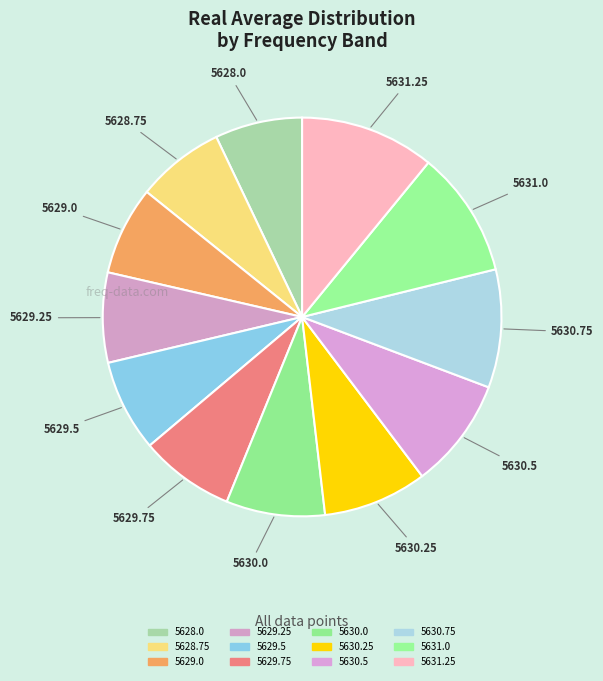

How many segments does this pie chart have?

12